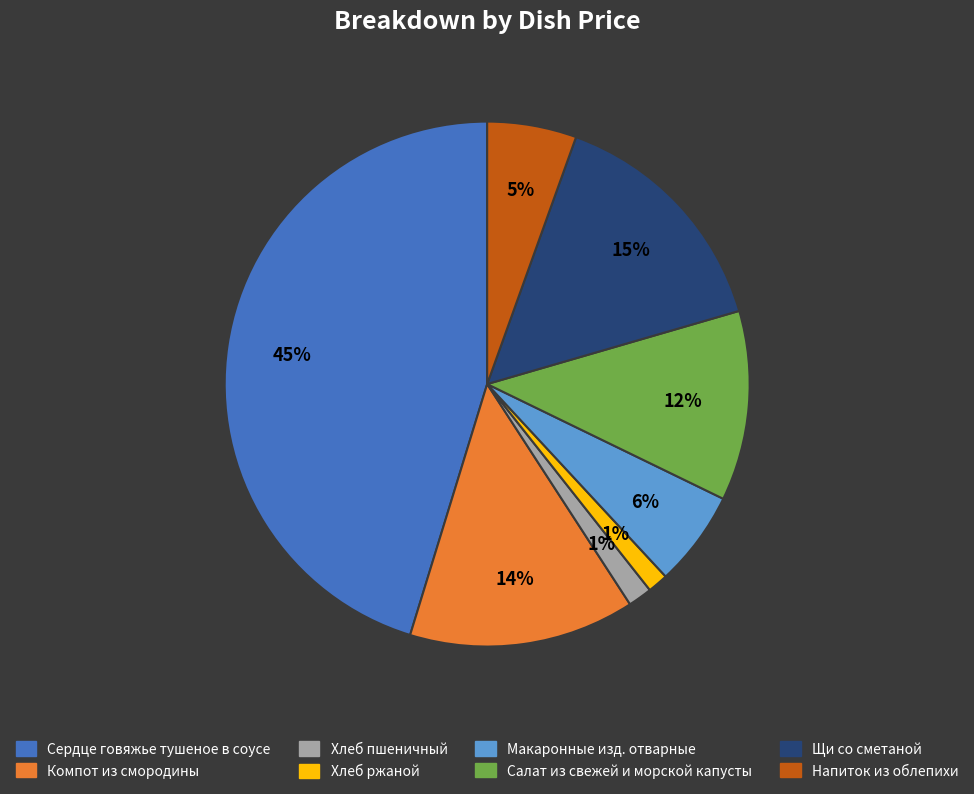

To the nearest percent, what is the combined percentage of Хлеб пшеничный and Компот из смородины?

15%